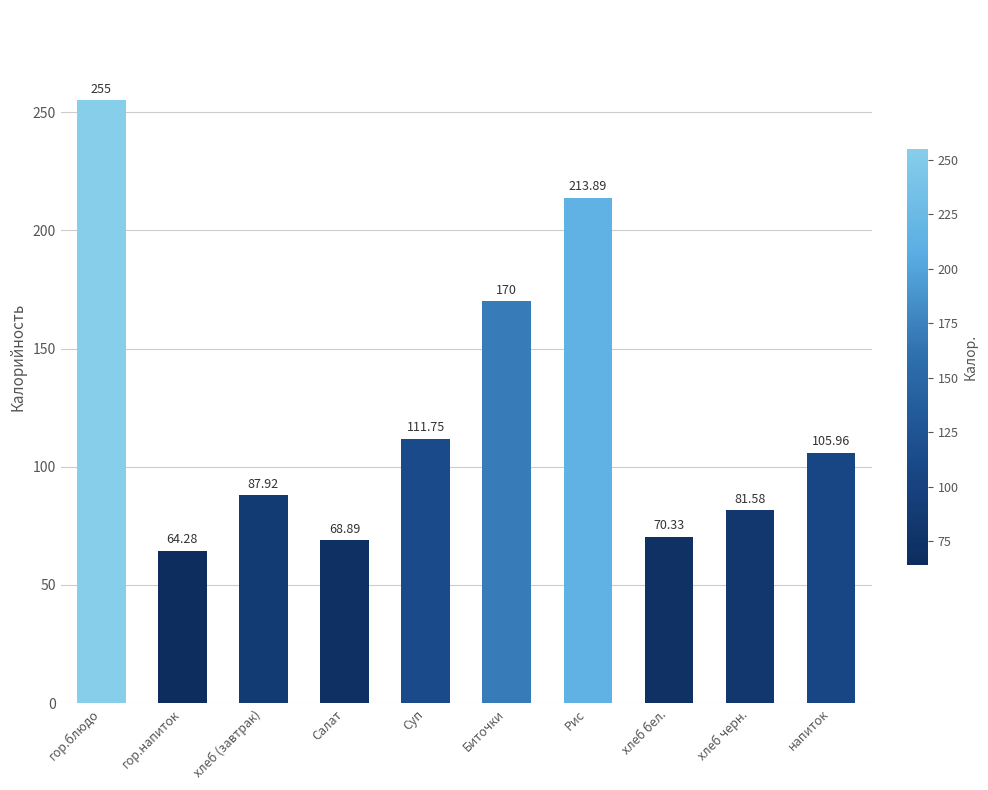

How many data points does each series have?

10